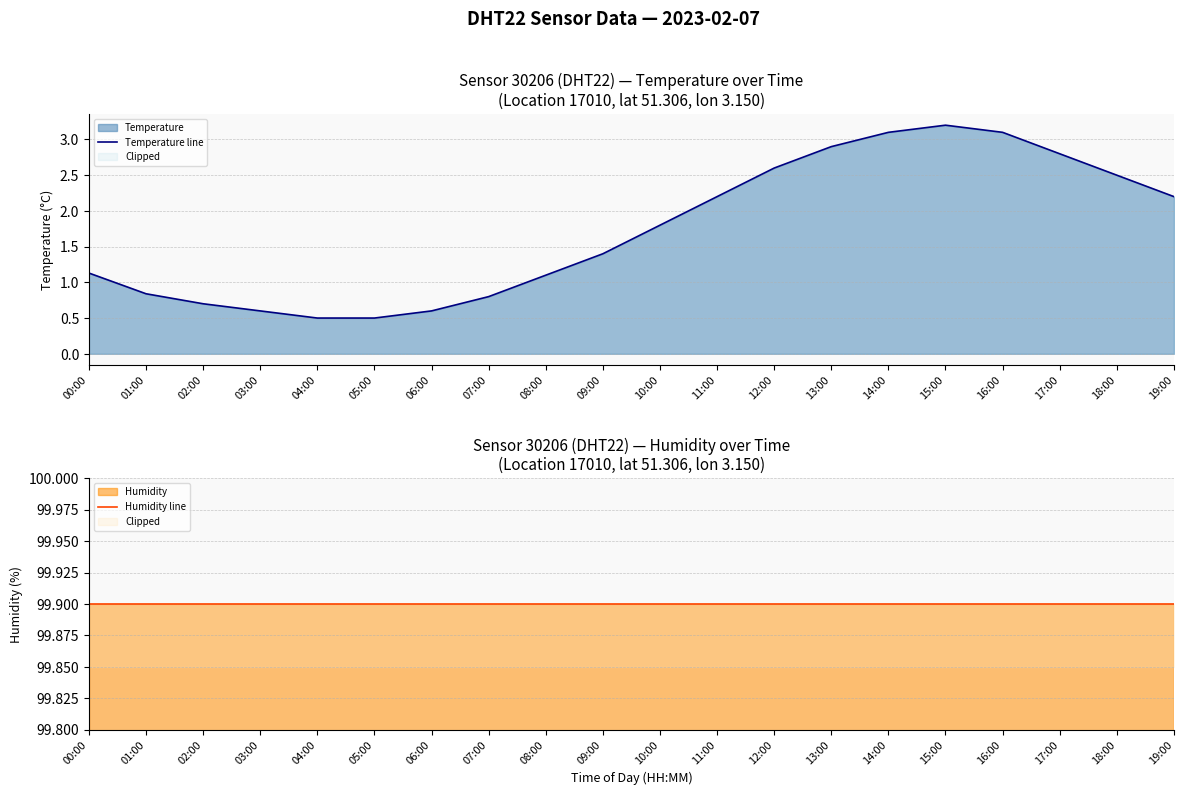

What is the sum of the Humidity line values at 14:00 and 16:00?

199.8